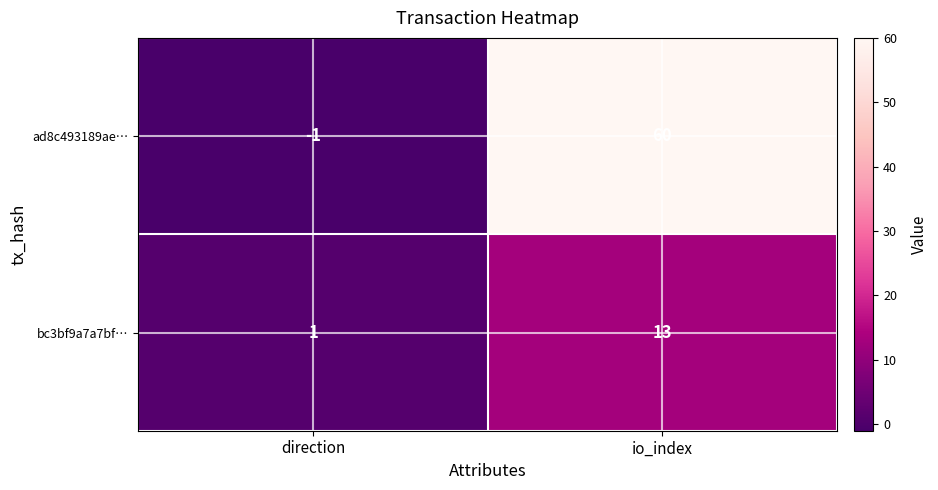

Count the number of categories in the chart.

2